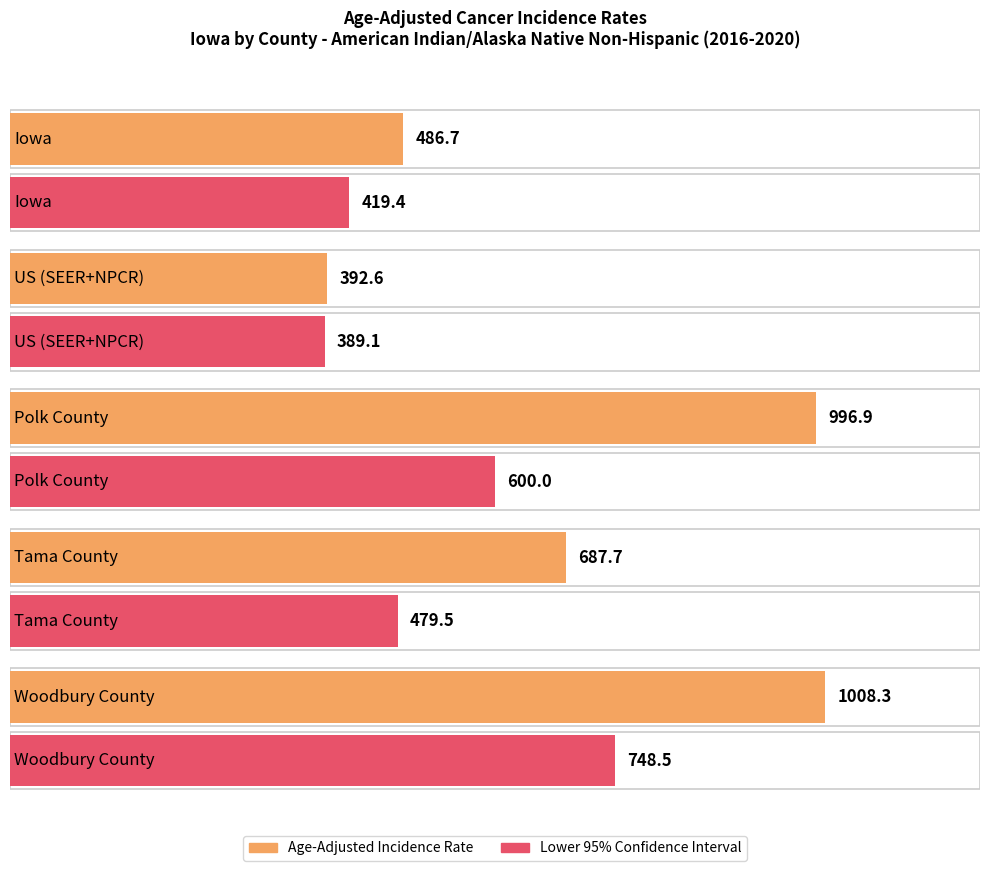

How many groups of bars are there?

5